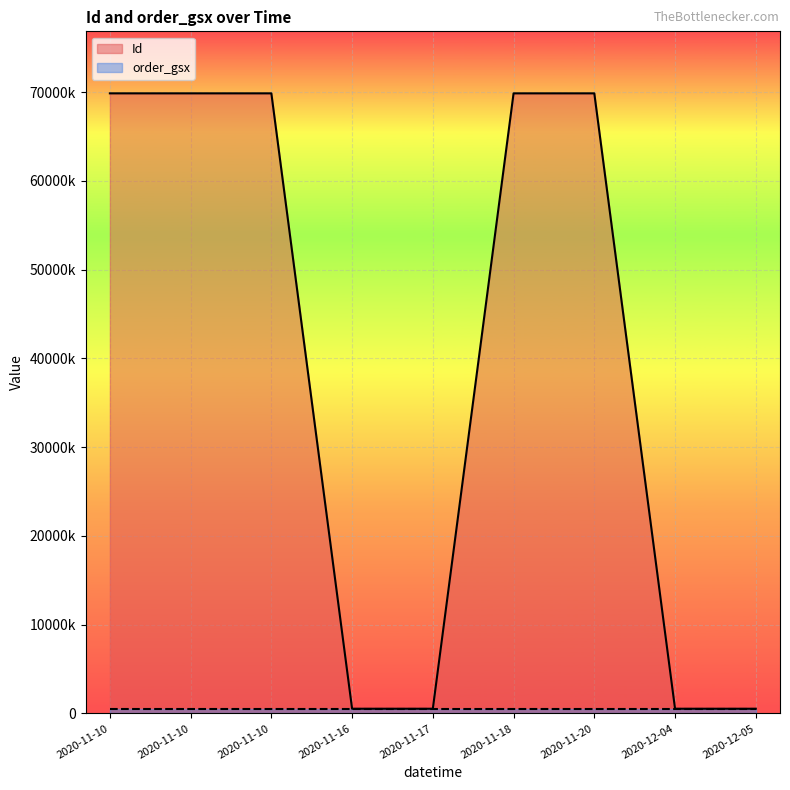

The value at 2020-11-10 is 69861980. True or false?

True